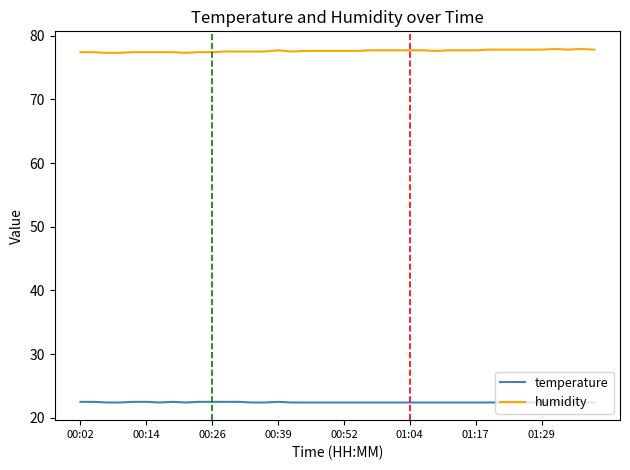

True or false: temperature and humidity intersect in this chart.

False